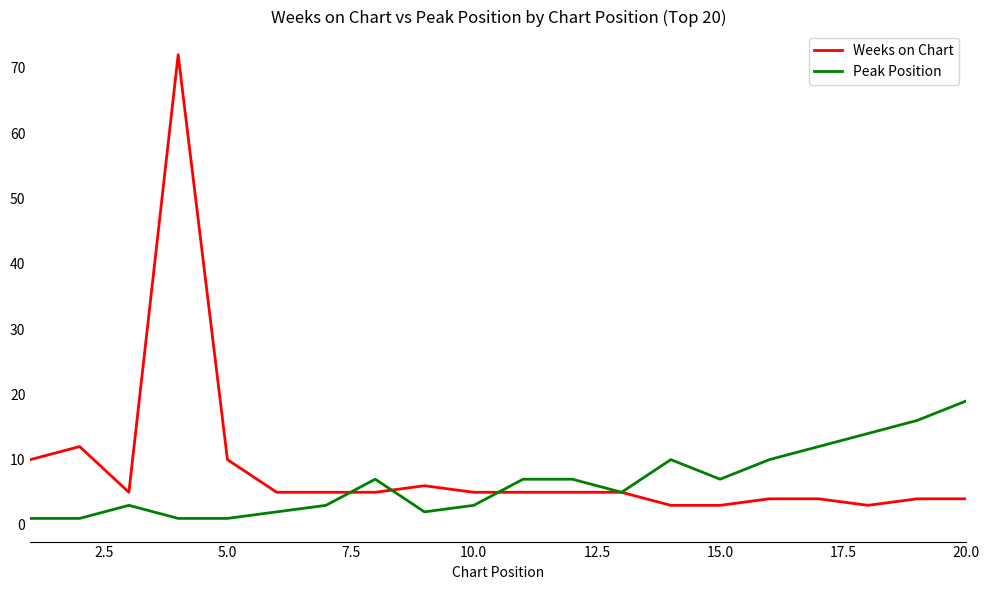

Which series has the largest total across all categories?

Weeks on Chart